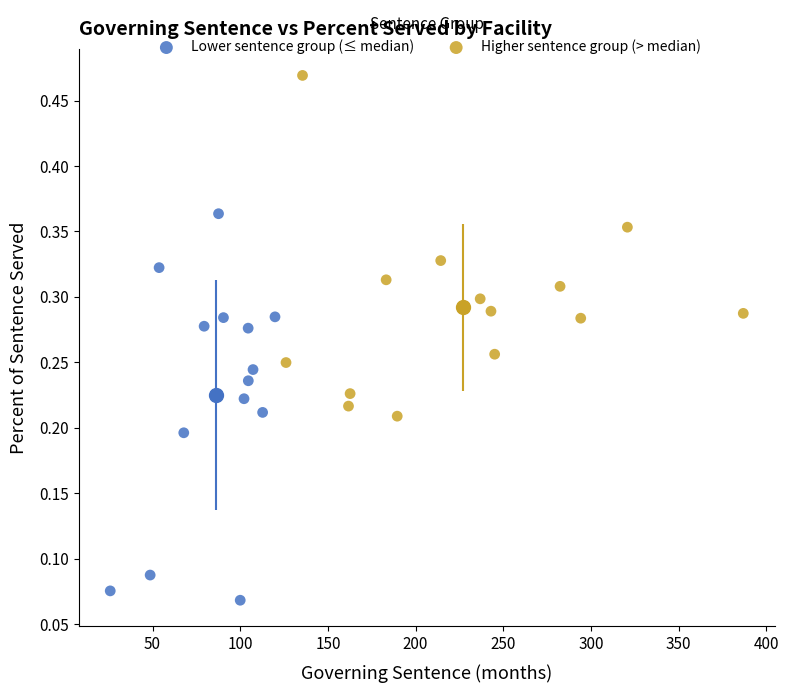

Which series reaches the maximum Y coordinate?

Higher sentence group (> median)